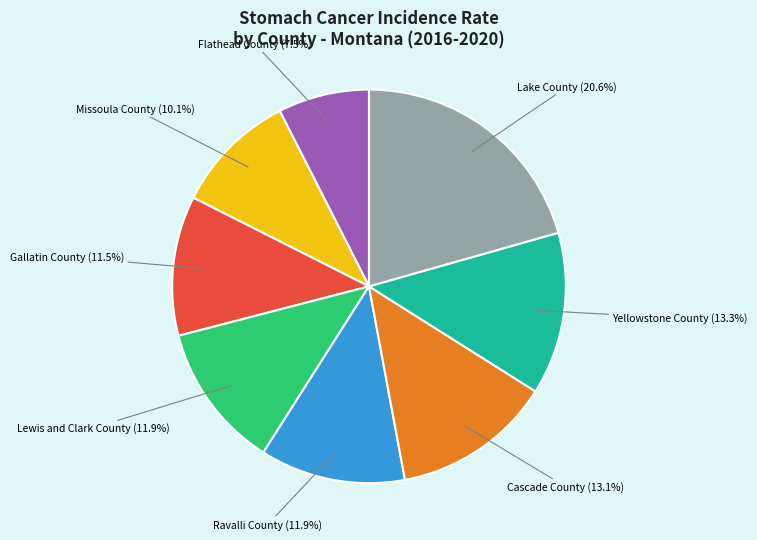

What is the ratio of the value at Gallatin County to the value at Lake County?

0.6